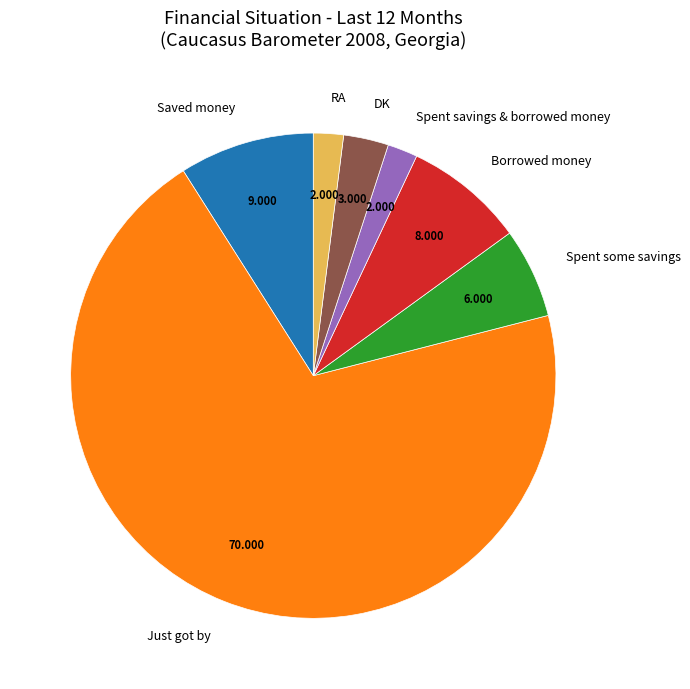

Does any single category account for the majority?

Yes